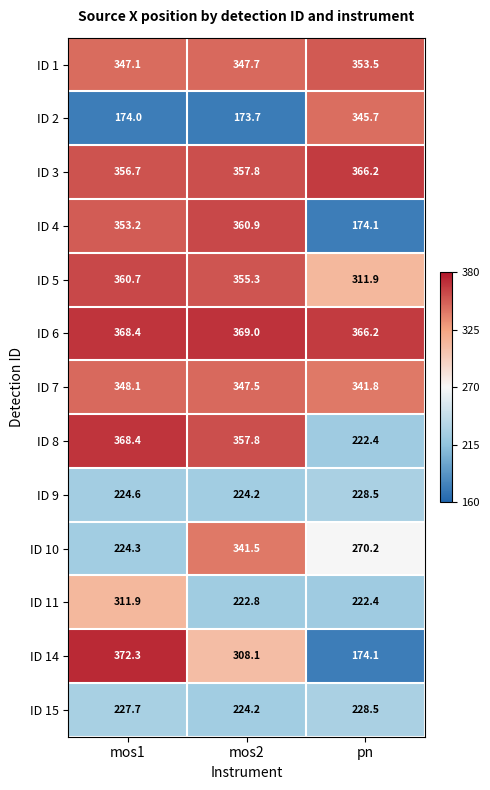

True or false: ID 6 has a value of 639.0 at mos1.

False